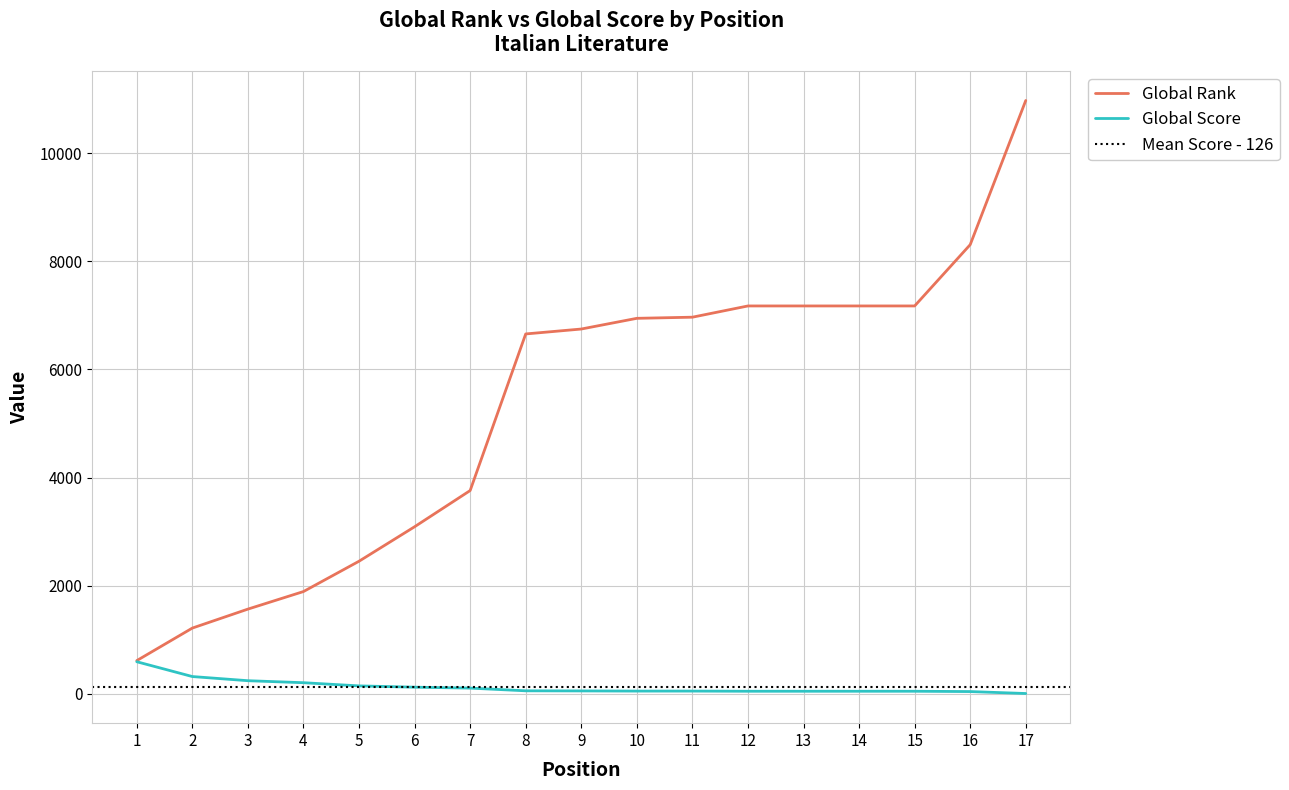

What is the sum of all Global Score values?

2140